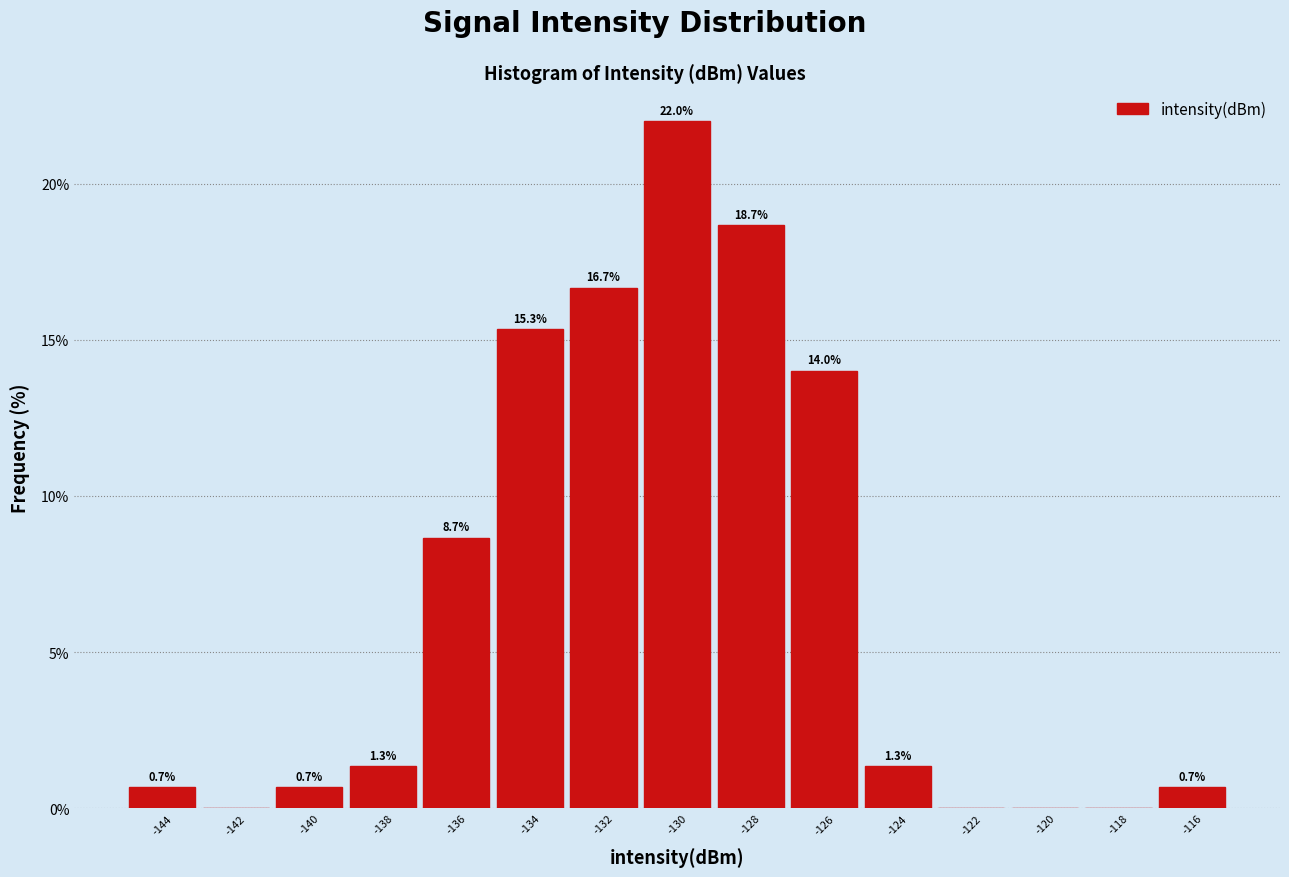

Over which range of the x-axis is the bar tallest?

-131 to -129